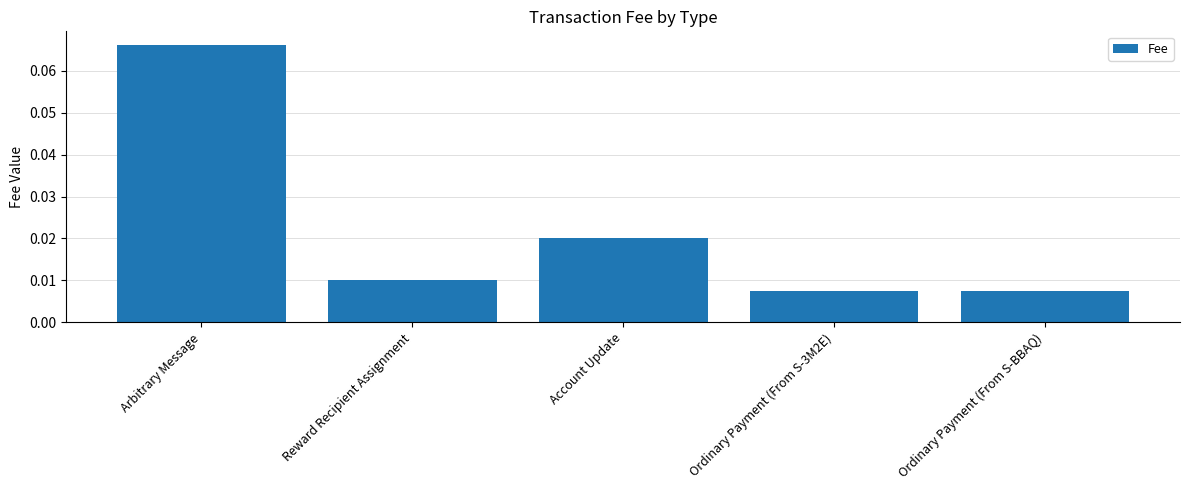

At which category does the chart reach its peak across all series?

Arbitrary Message